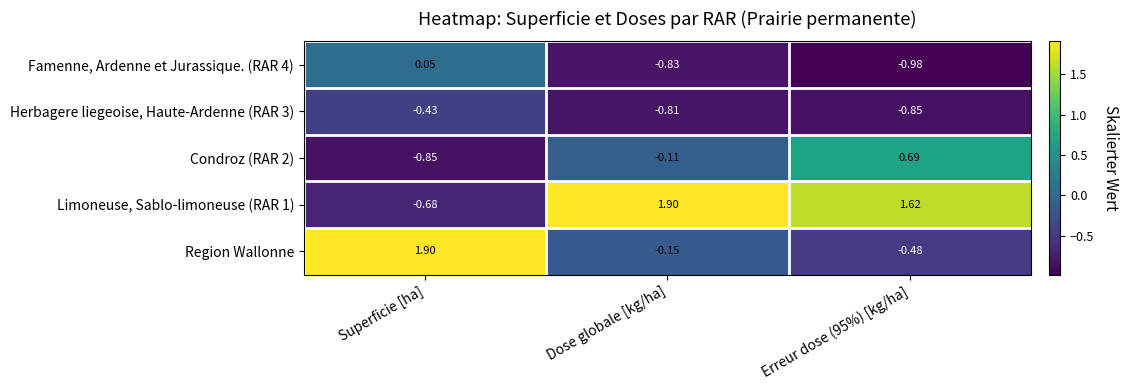

Where does the Region Wallonne series first go above 0?

Superficie [ha]